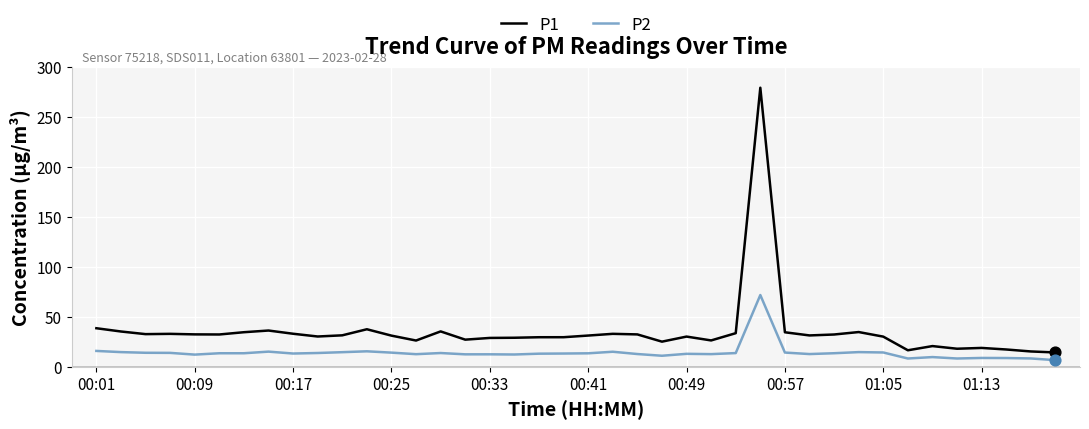

What are all the series names shown in the legend?

P1, P2